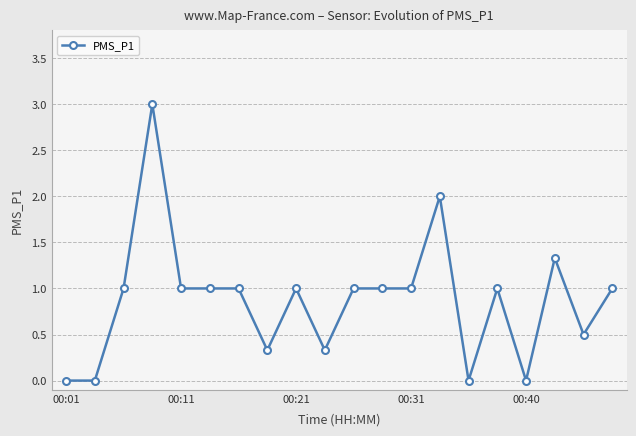

What is the value of the 11th point from the left?

1.0